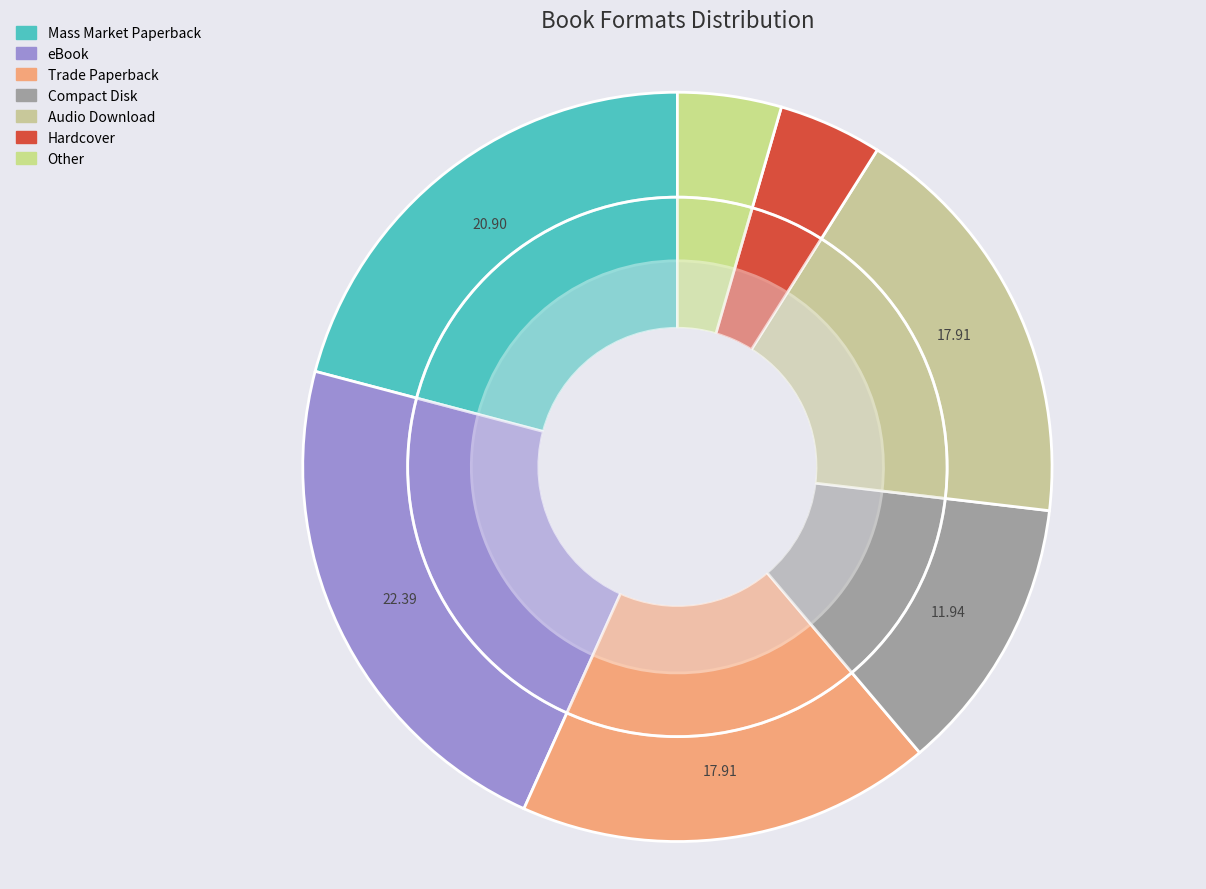

Is Trade Paperback the majority of the pie?

No